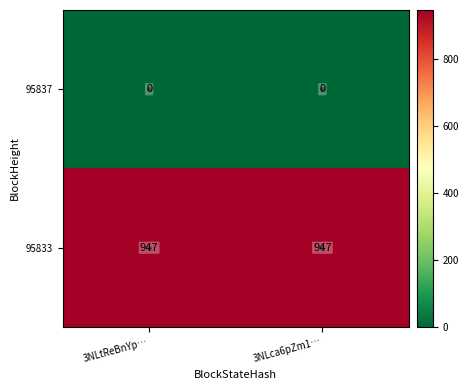

What is the sum of all 95833 values?

1894